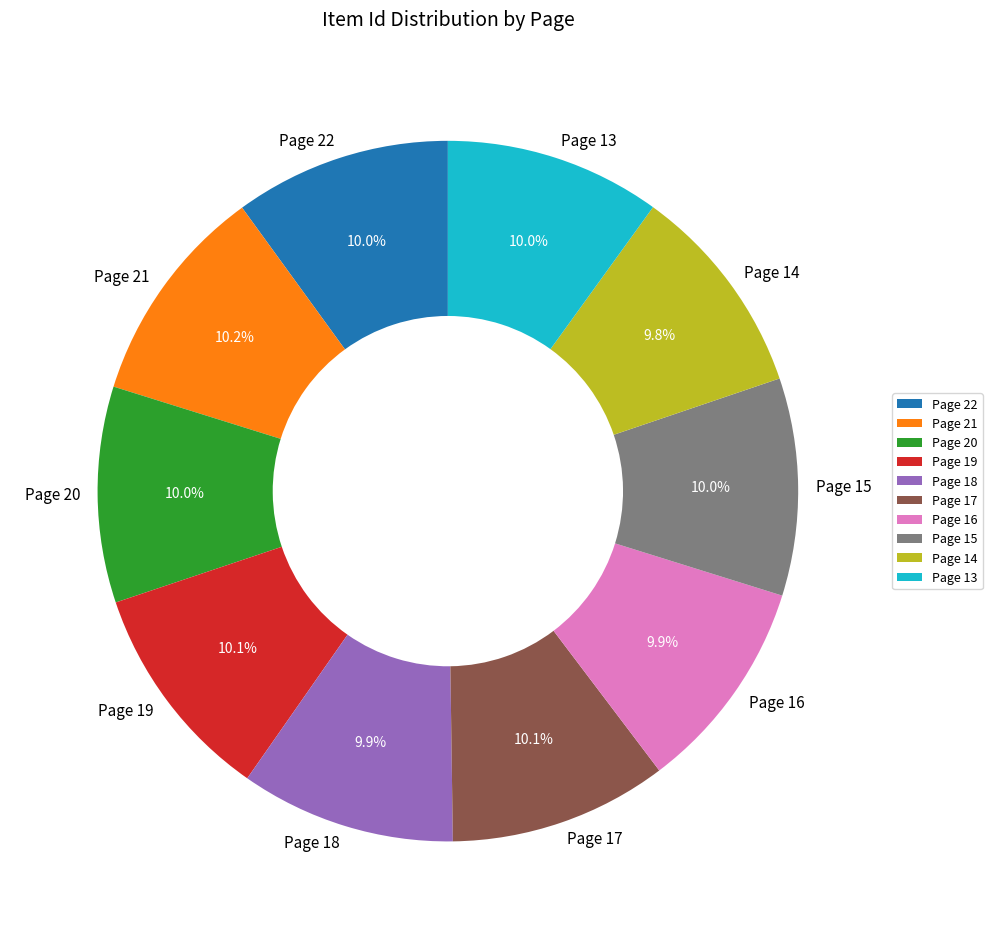

Combined, do Page 18 and Page 15 account for over 50%?

No